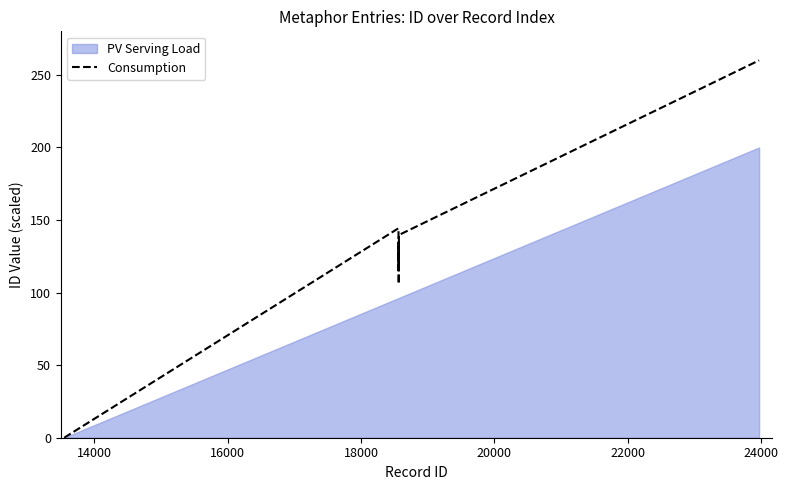

What is the maximum value for Consumption?

260.0